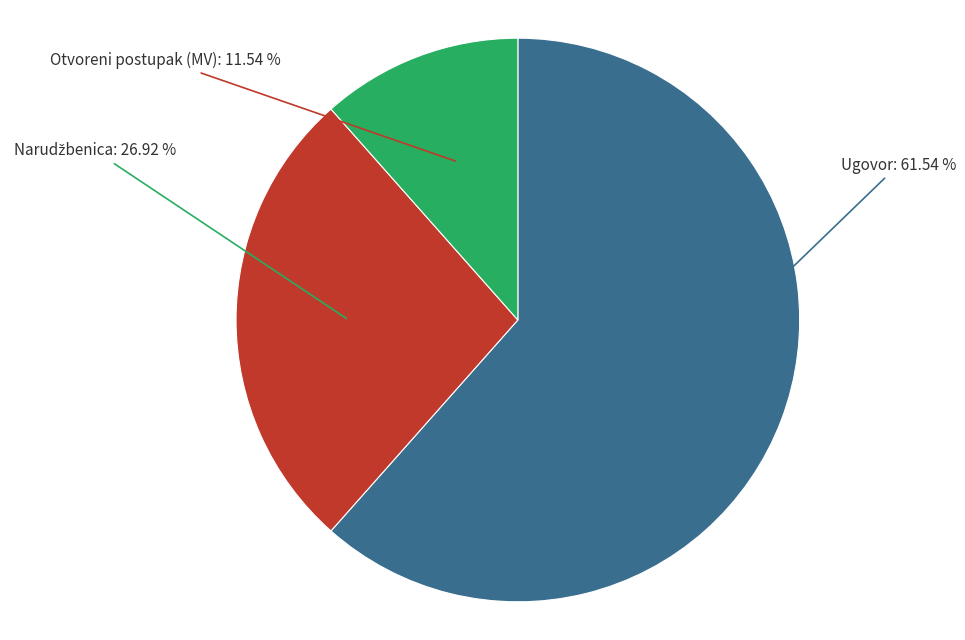

Is there a majority slice in this chart?

Yes